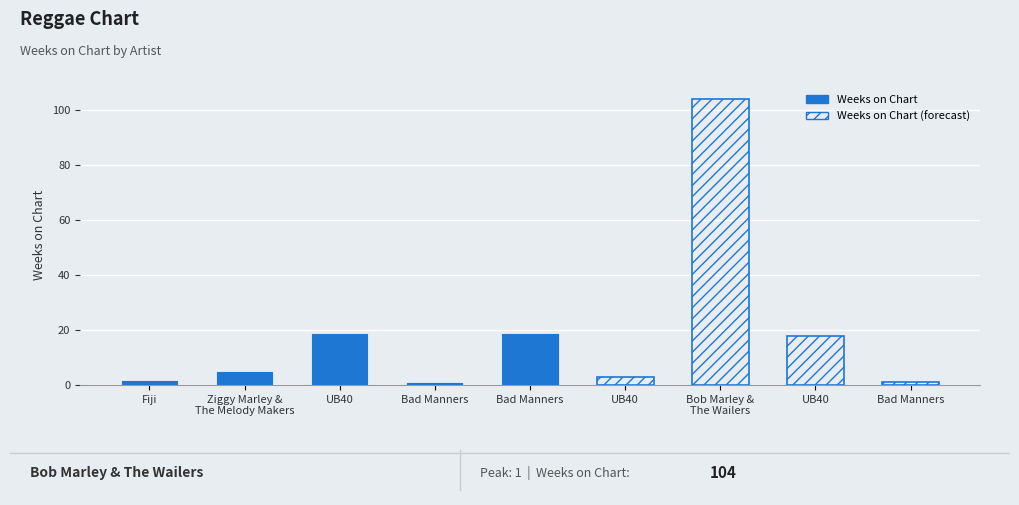

Count the number of categories in the chart.

9